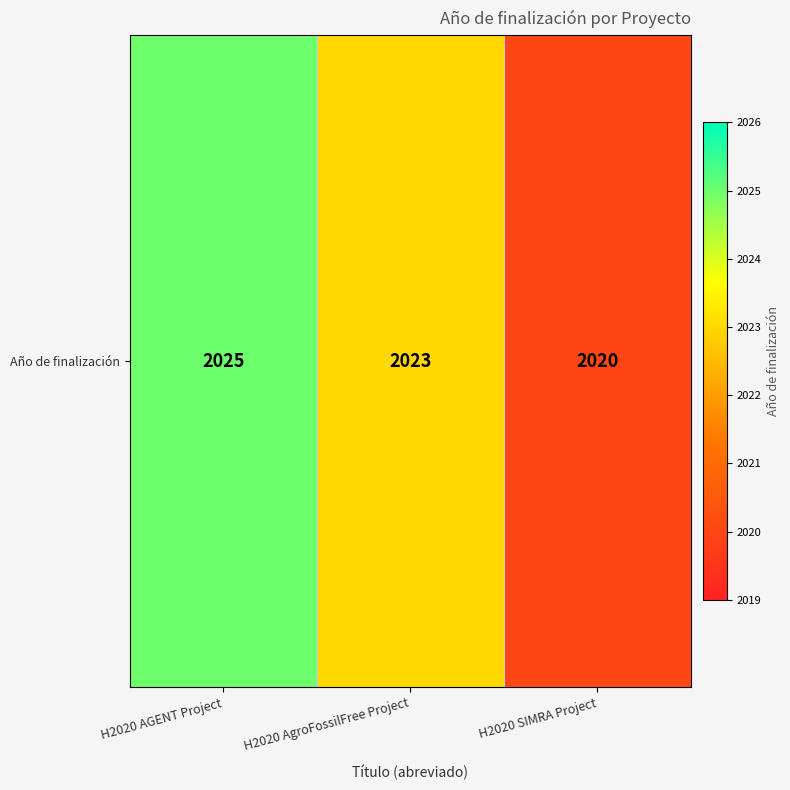

The chart shows a value of 2025 at H2020 AGENT Project. True or false?

True